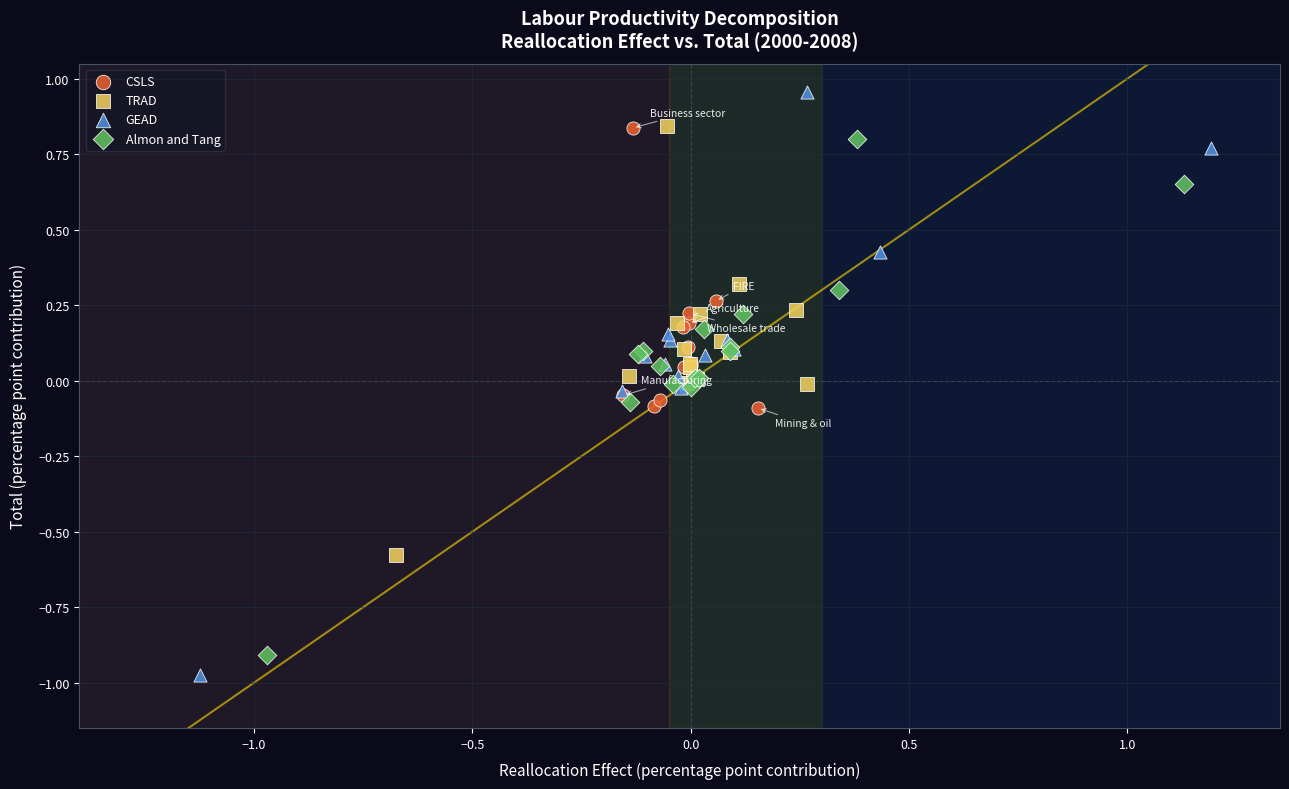

Which series has the widest spread of Y values?

GEAD